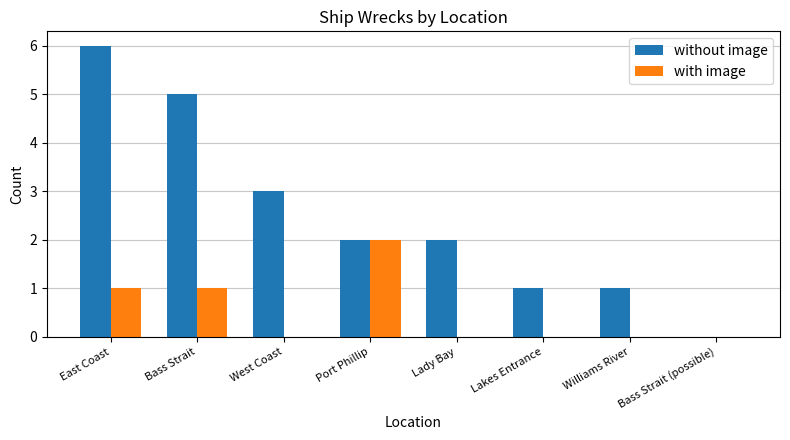

Is the value of with image at Bass Strait greater than the value of without image at West Coast?

No